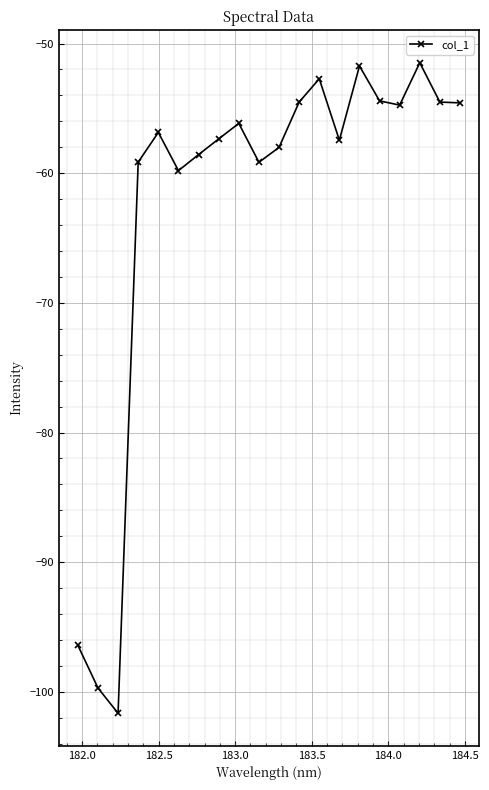

What is the value of the 19th point from the left?

-54.5